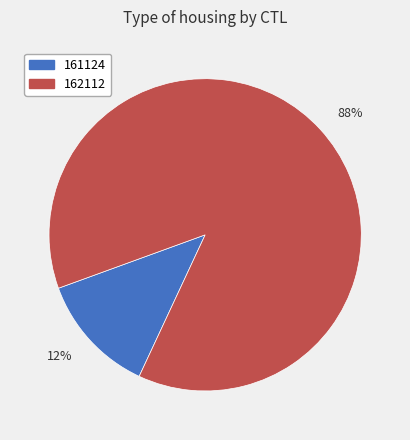

Is the sum of 88% and 12% greater than half?

Yes